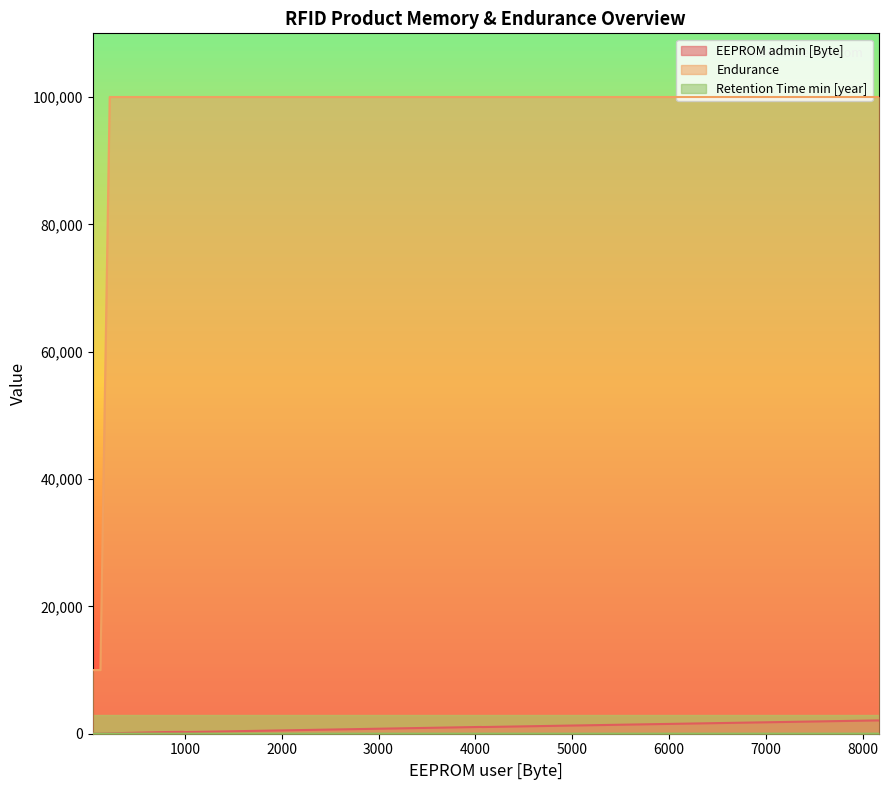

Is it true that EEPROM admin [Byte] equals 31 at SLE 66R01PN?

False